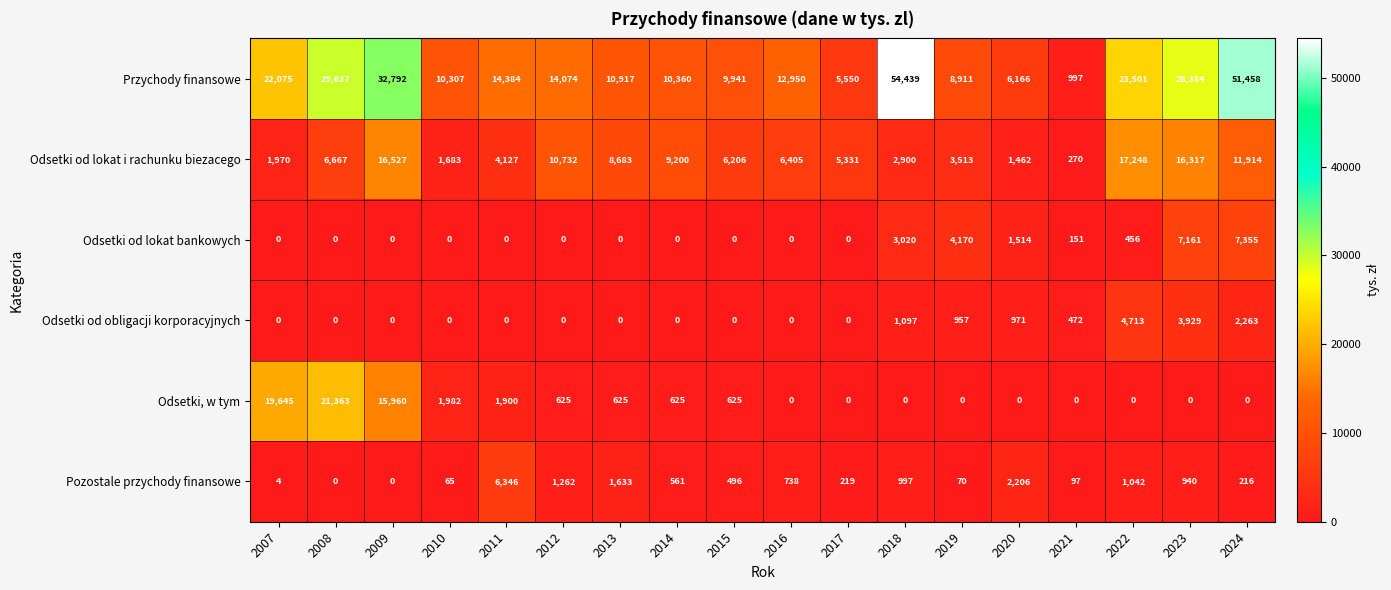

What is the spread (max minus min) of values at 2010?

10307